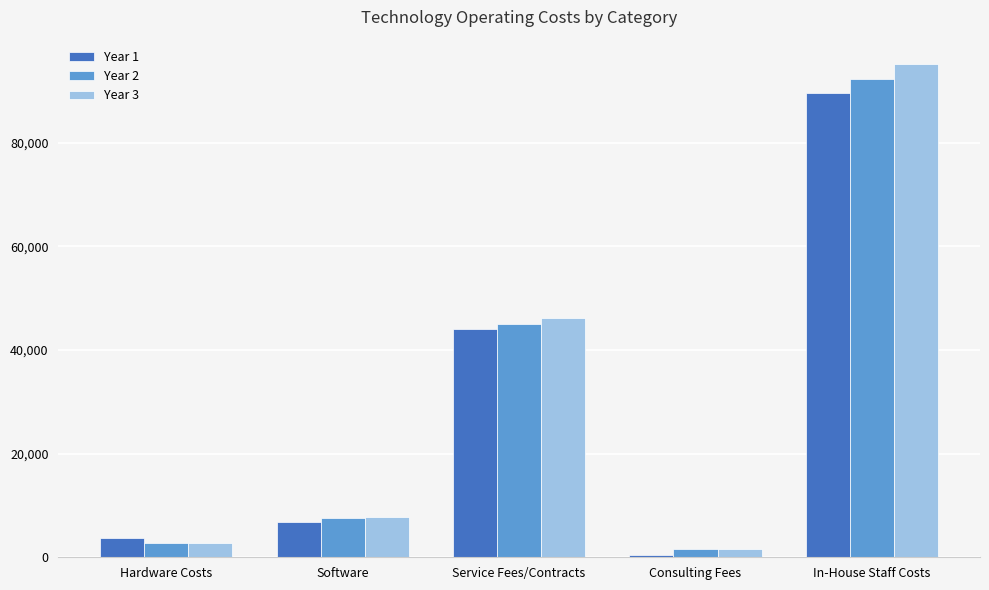

Read the Year 3 value at In-House Staff Costs, to the nearest 100.

95100